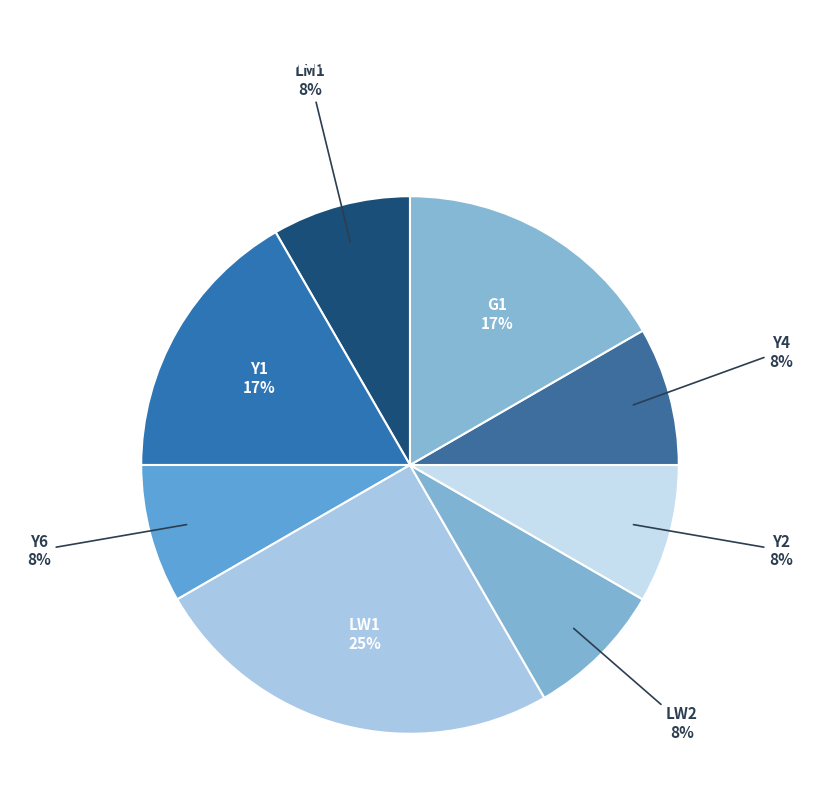

Do Y1 and LW1 together represent more than half of the pie?

No